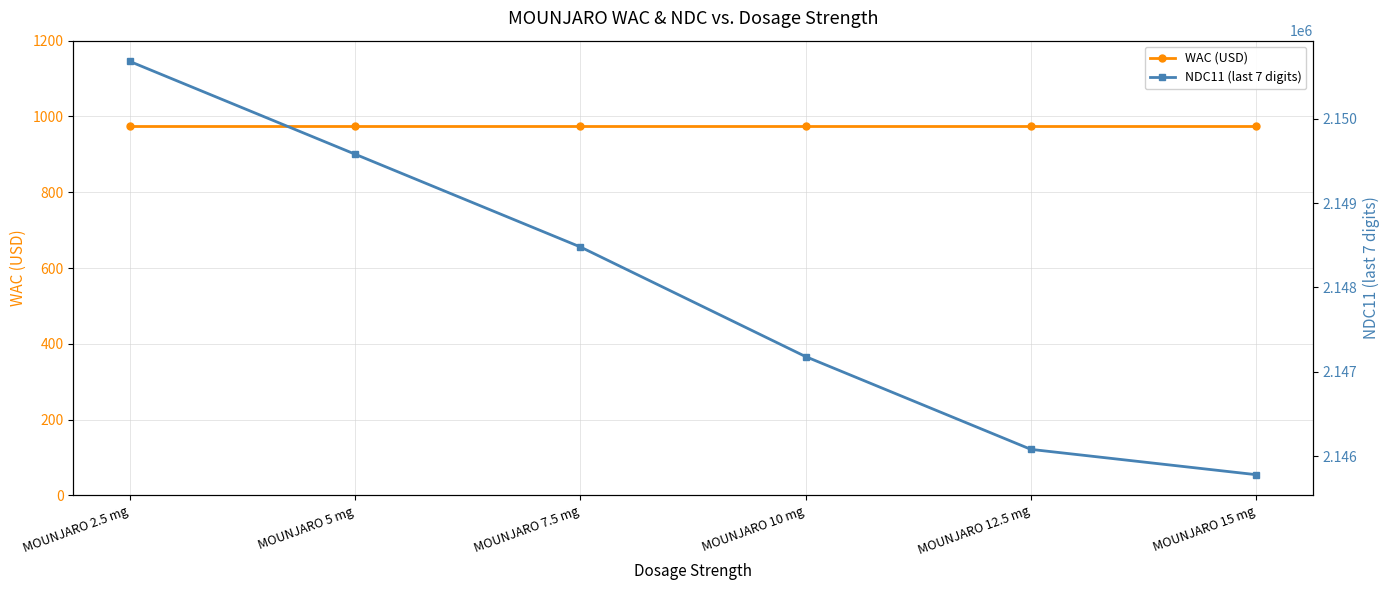

Which category has the highest value in the WAC (USD) series?

MOUNJARO 2.5 mg